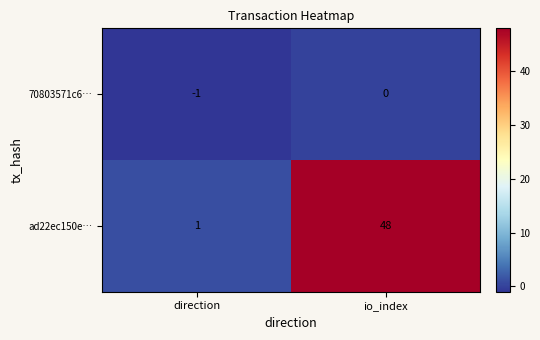

What is the difference between the maximum and minimum values in the ad22ec150e… series?

47